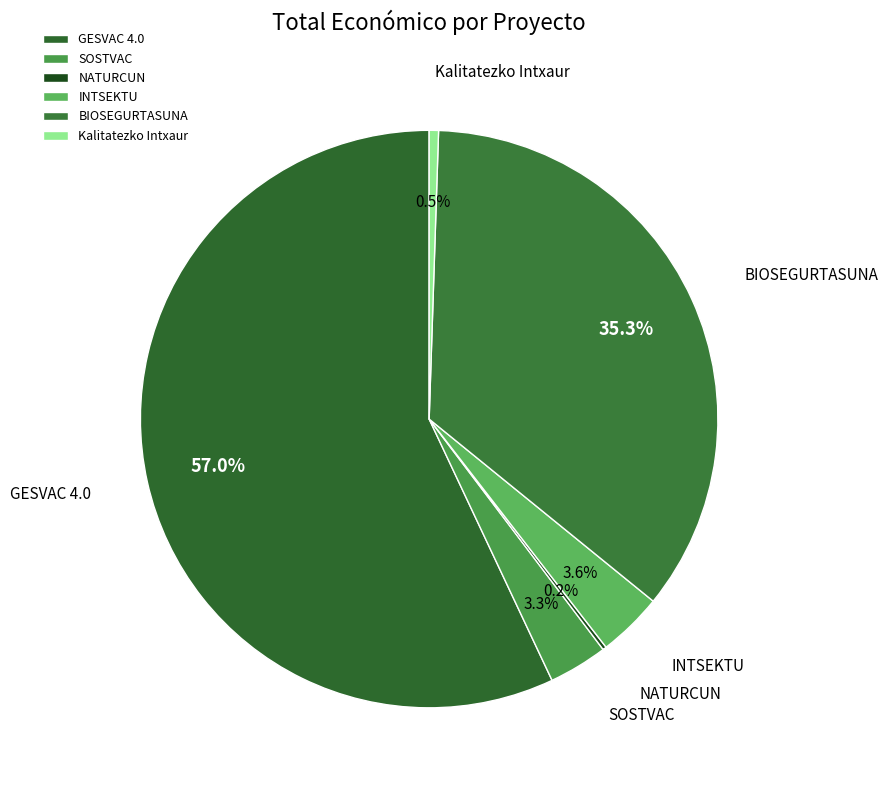

Approximately how many times larger is the value at BIOSEGURTASUNA compared to SOSTVAC?

10.7